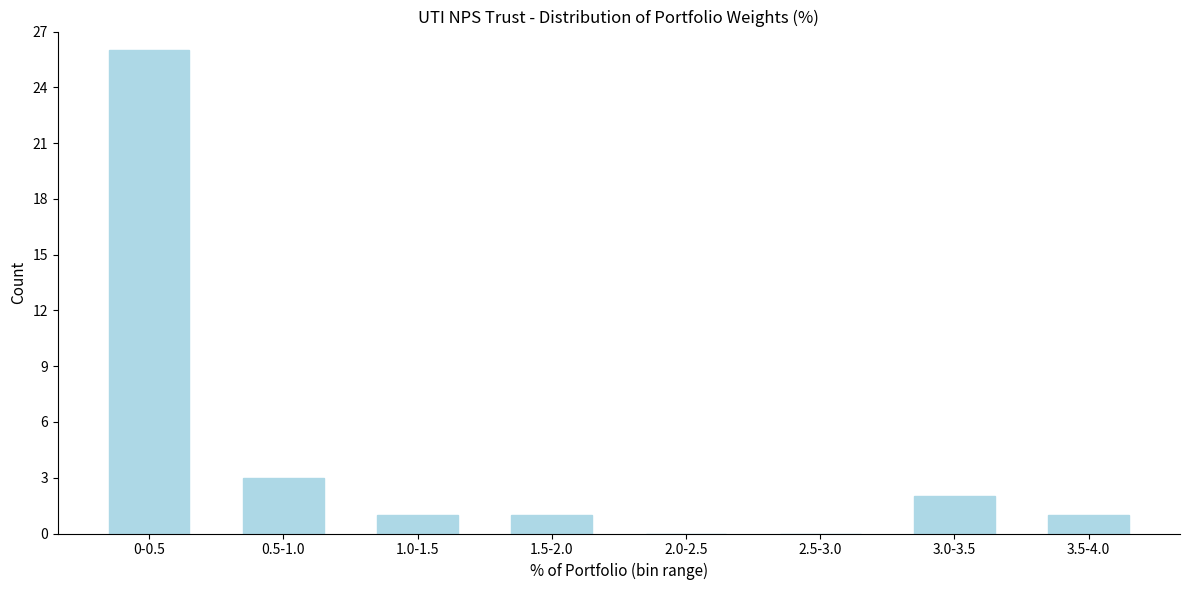

Reading right to left, transcribe all the data shown in this chart.

3.5-4.0=1	3.0-3.5=2	2.5-3.0=0	2.0-2.5=0	1.5-2.0=1	1.0-1.5=1	0.5-1.0=3	0-0.5=26